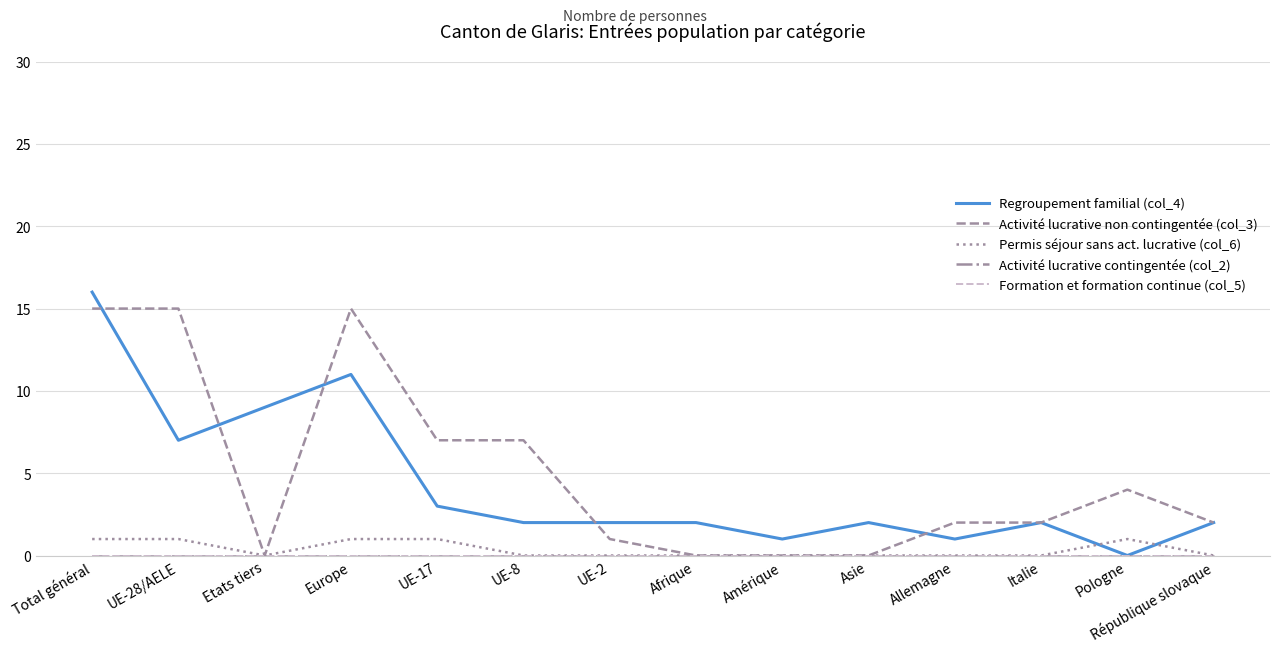

The Regroupement familial (col_4) series shows 2 at Italie. True or false?

True